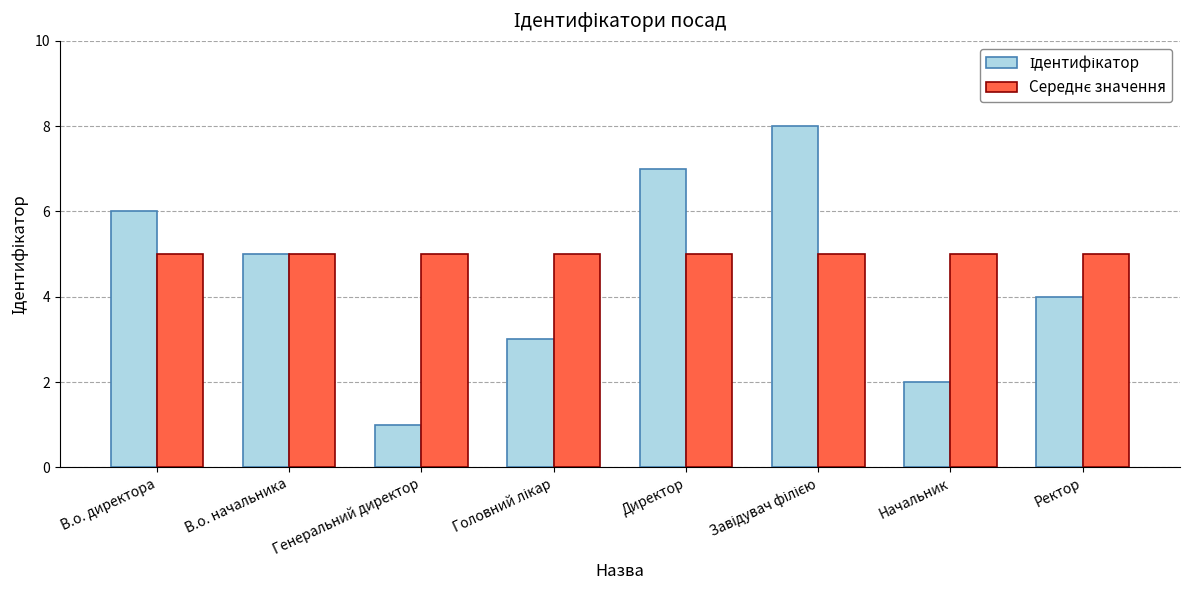

What is the total value across all series at Генеральний директор?

6